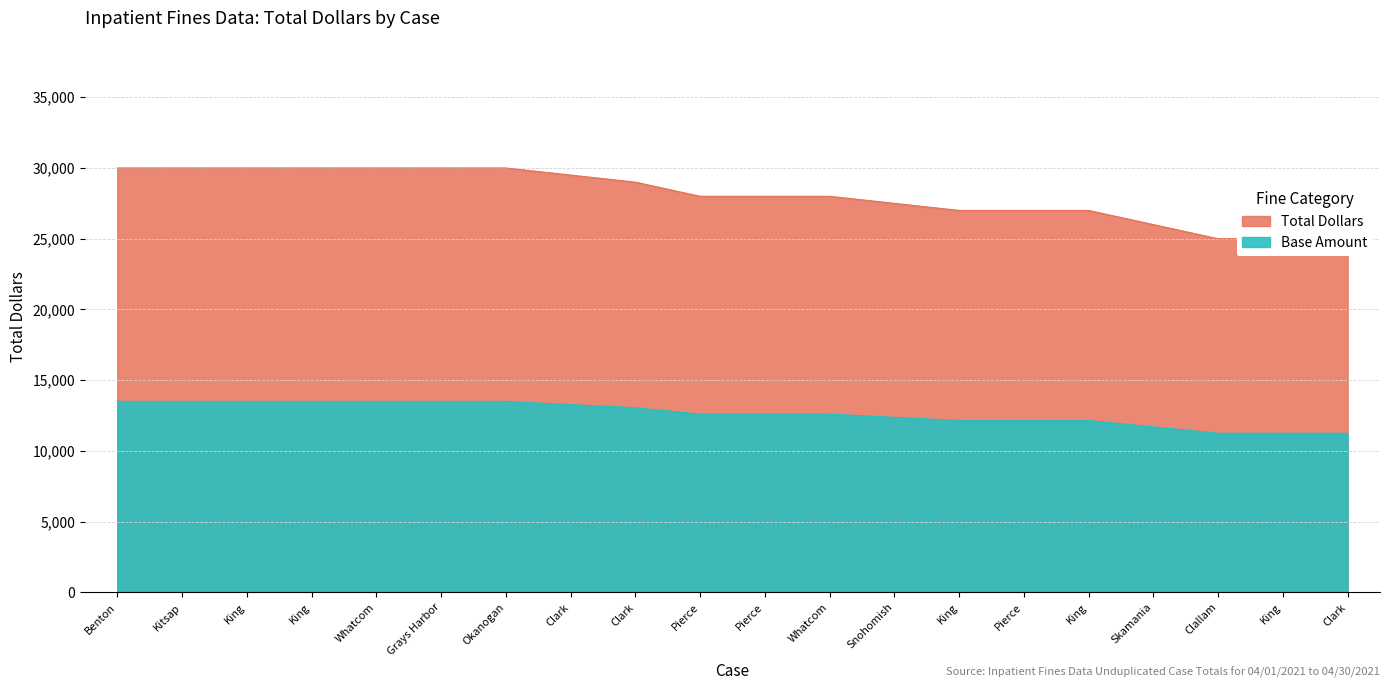

True or false: the data shows 38923 at King.

False